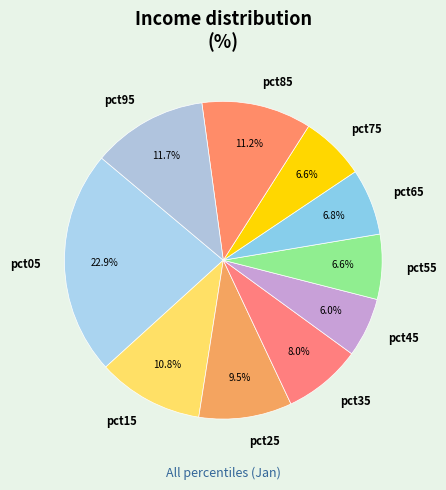

How many slices are in this pie chart?

10